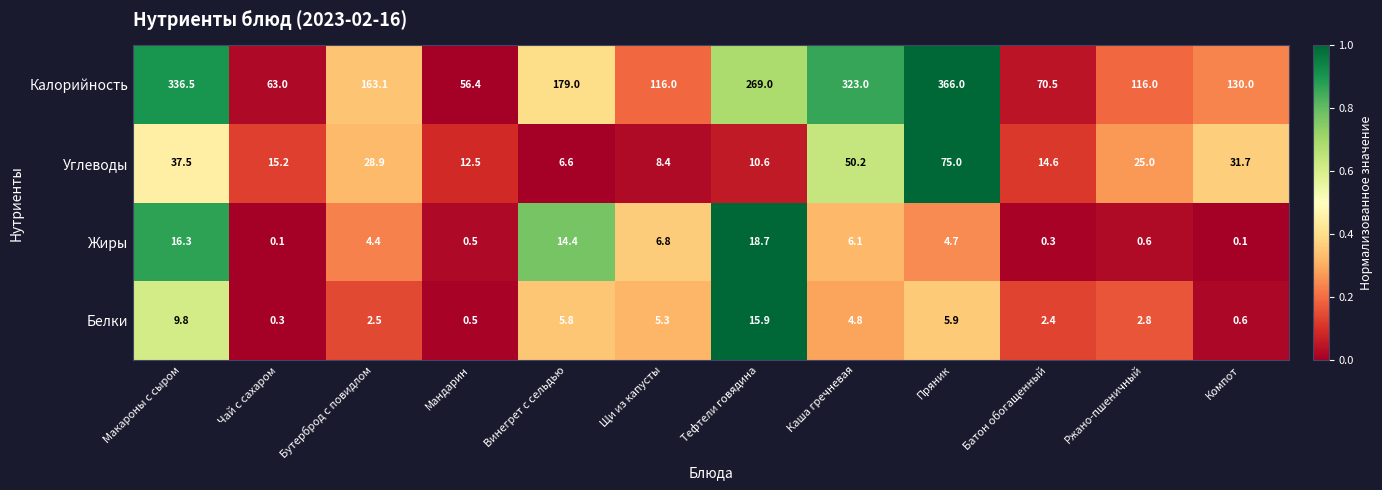

Is the value of Углеводы at Бутерброд с повидлом greater than the value of Калорийность at Каша гречневая?

No